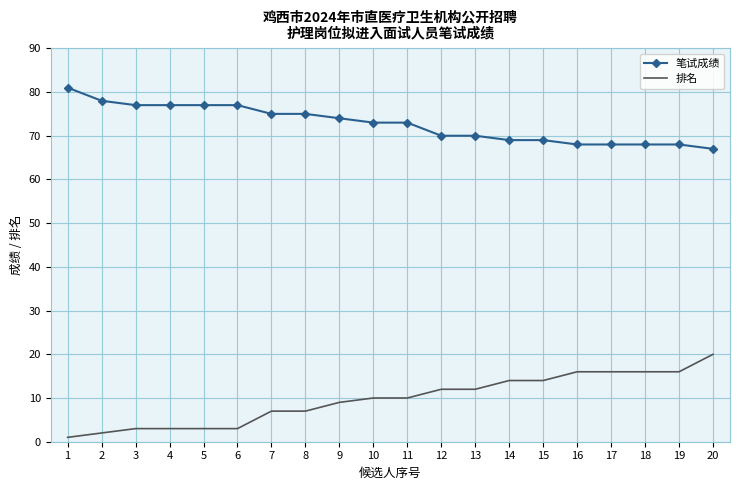

What is the total value across all series at 5?

80